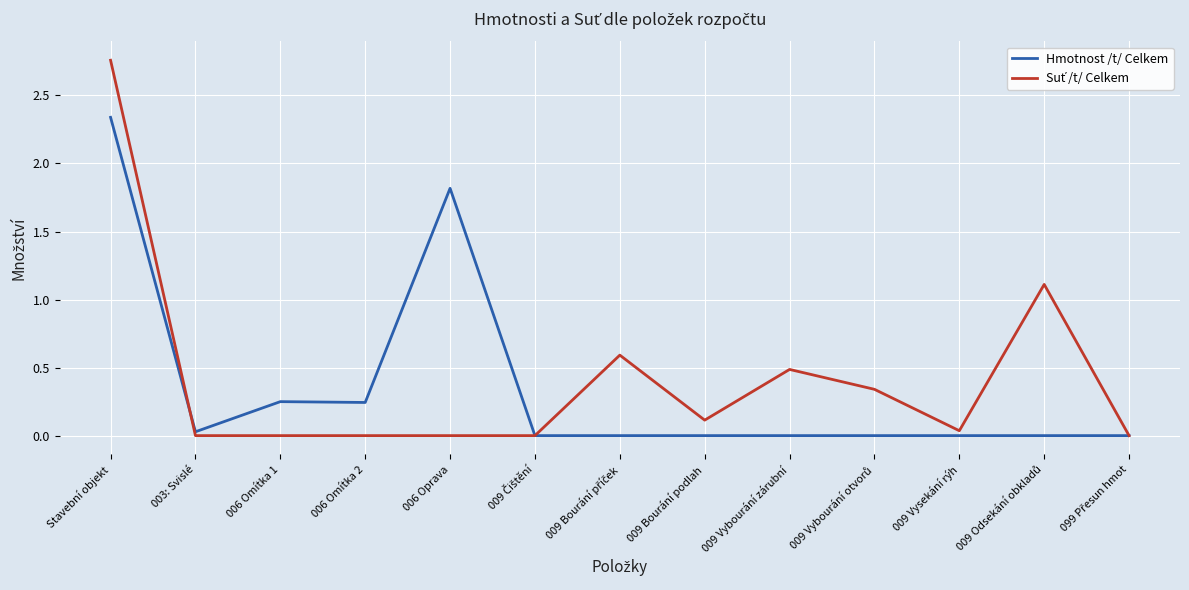

The value of Hmotnost /t/ Celkem at 006 Oprava is 1.8. True or false?

True